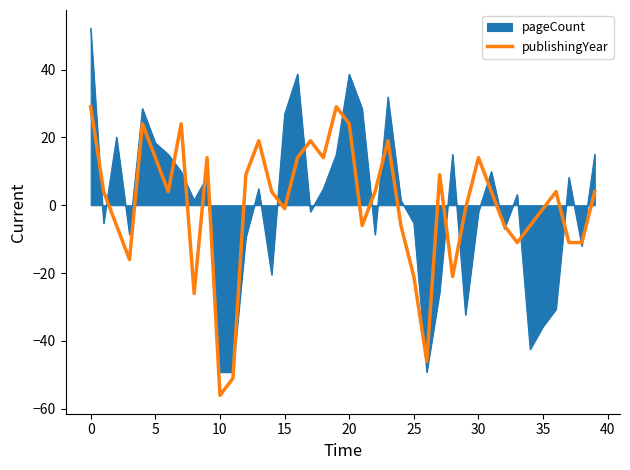

Which series has the largest range (max minus min)?

pageCount